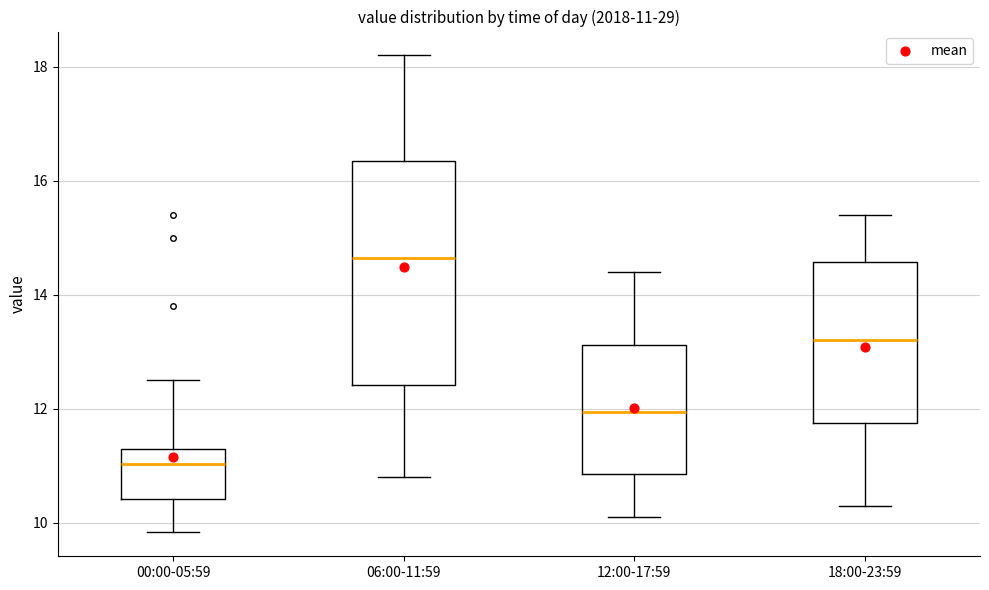

Which box's median line is the lowest?

00:00-05:59